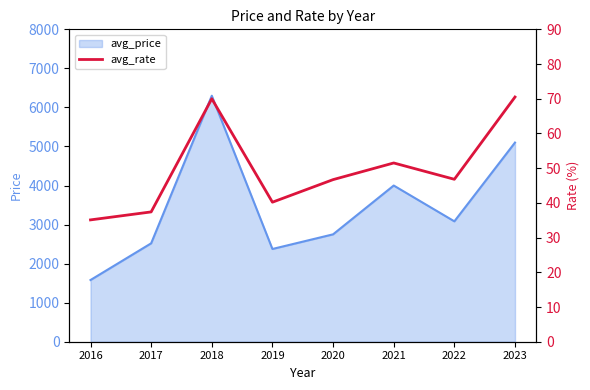

Where does the data first go above 46?

2018